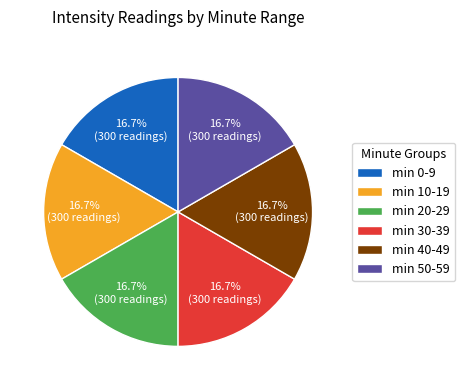

What portion of the pie excludes min 0-9?

83.3%